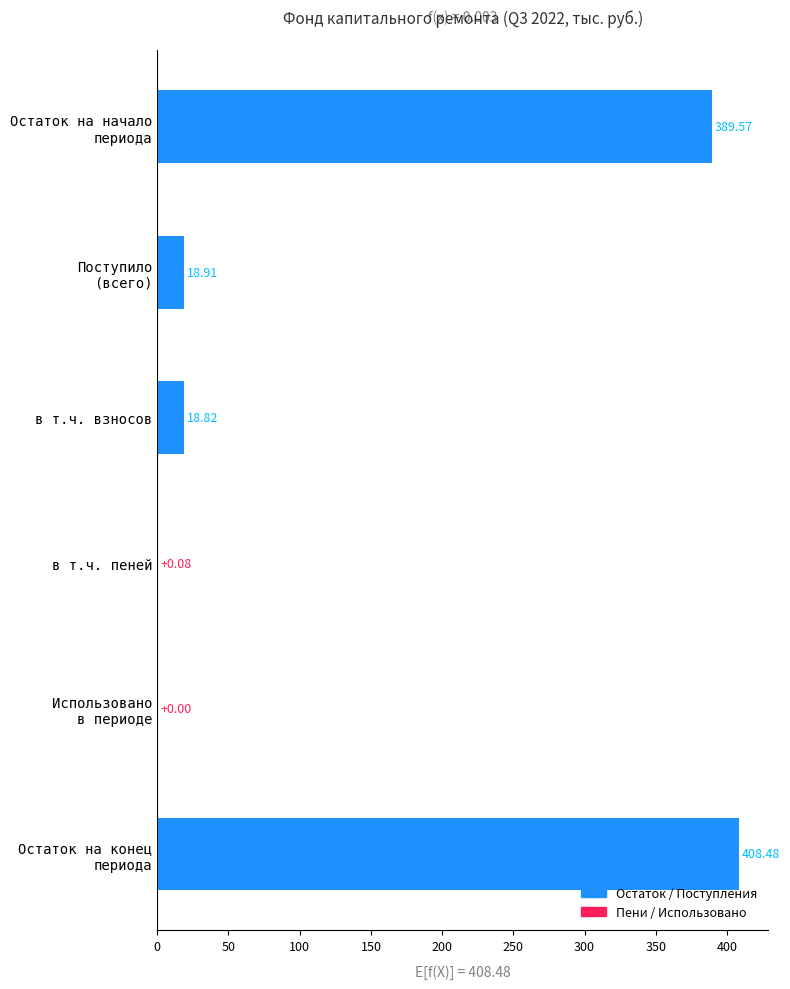

Which category has the highest value across all series?

Остаток на конец
периода